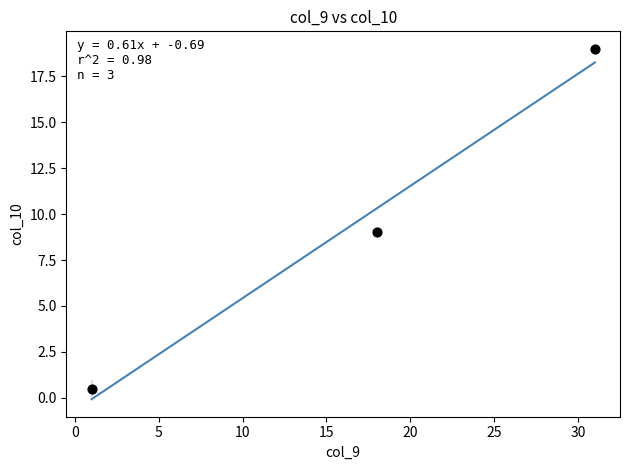

What is the range of Y values (max minus min)?

18.5